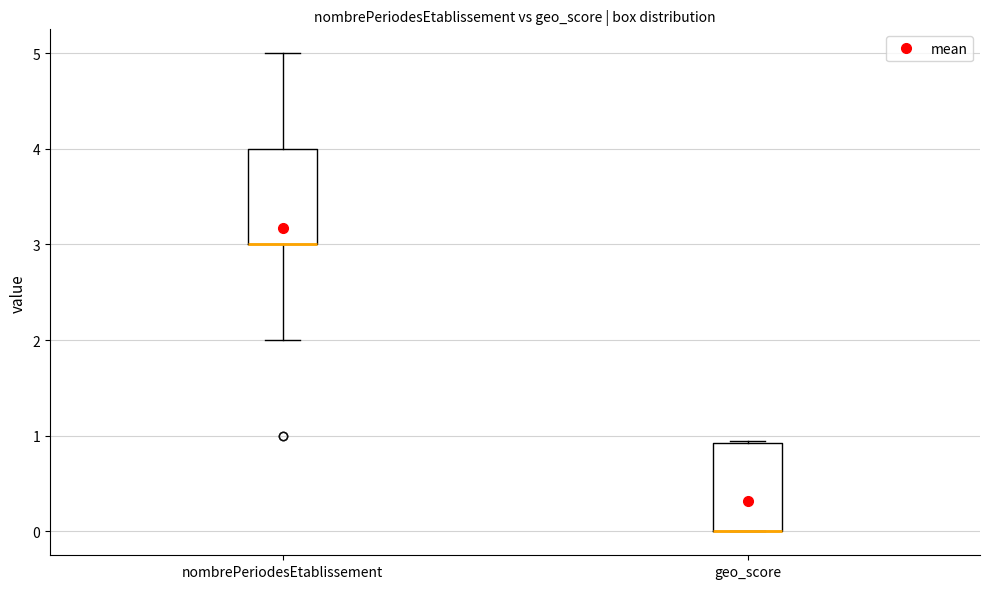

Where is the upper edge of the box for nombrePeriodesEtablissement on the y-axis? The values are not printed on the chart, so give them approximately, as read against the axis.

4.0